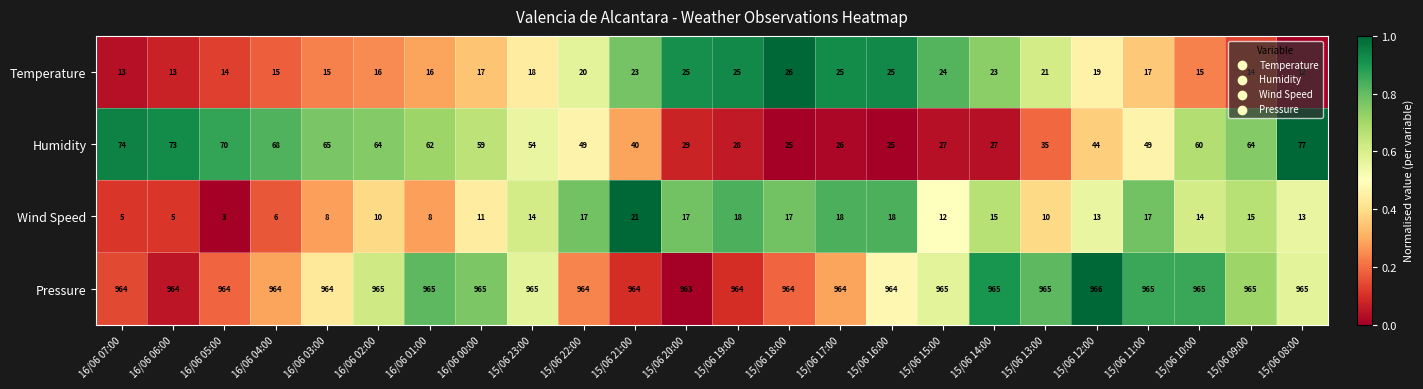

Read the Pressure value at 15/06 12:00.

966